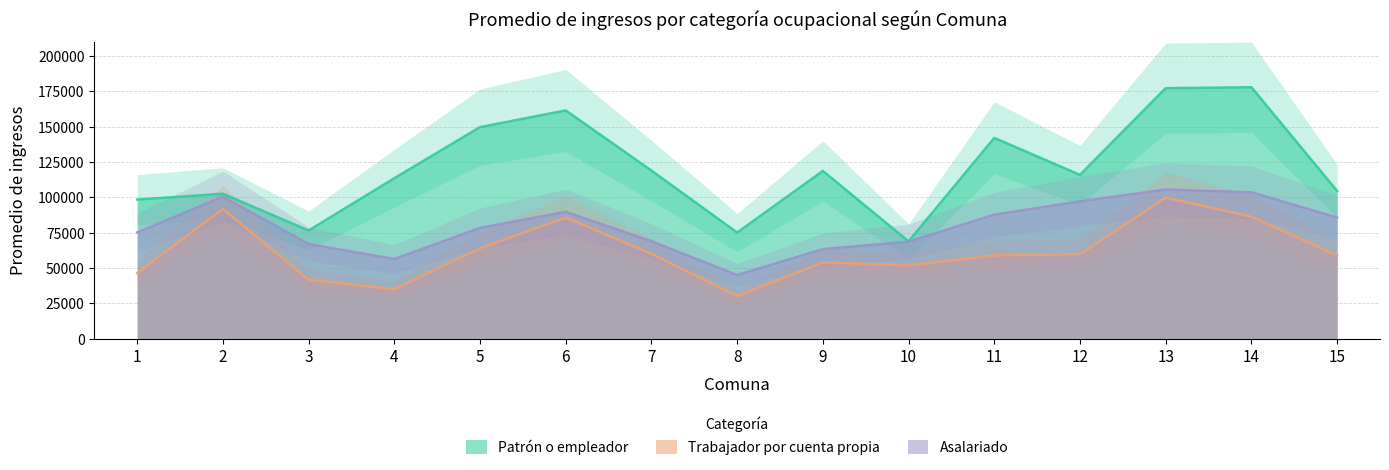

How many distinct data groups are displayed?

3